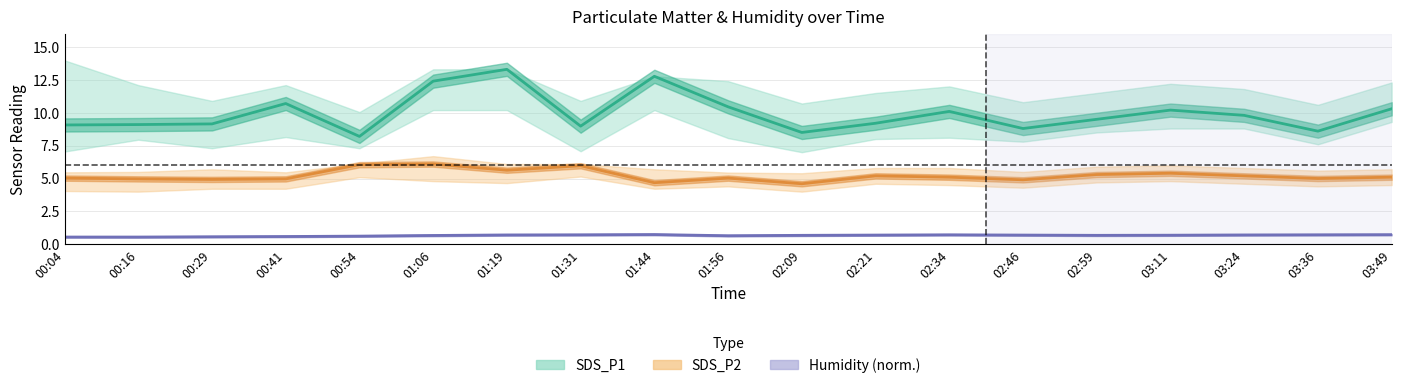

Which series changed the most between 00:41 and 03:49?

SDS_P1